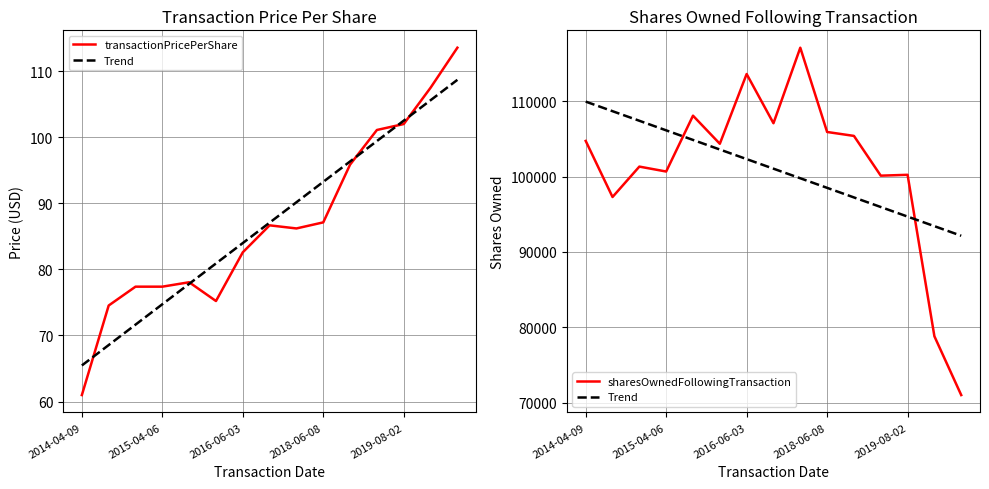

What is the total value across all series at 11?

196196.4